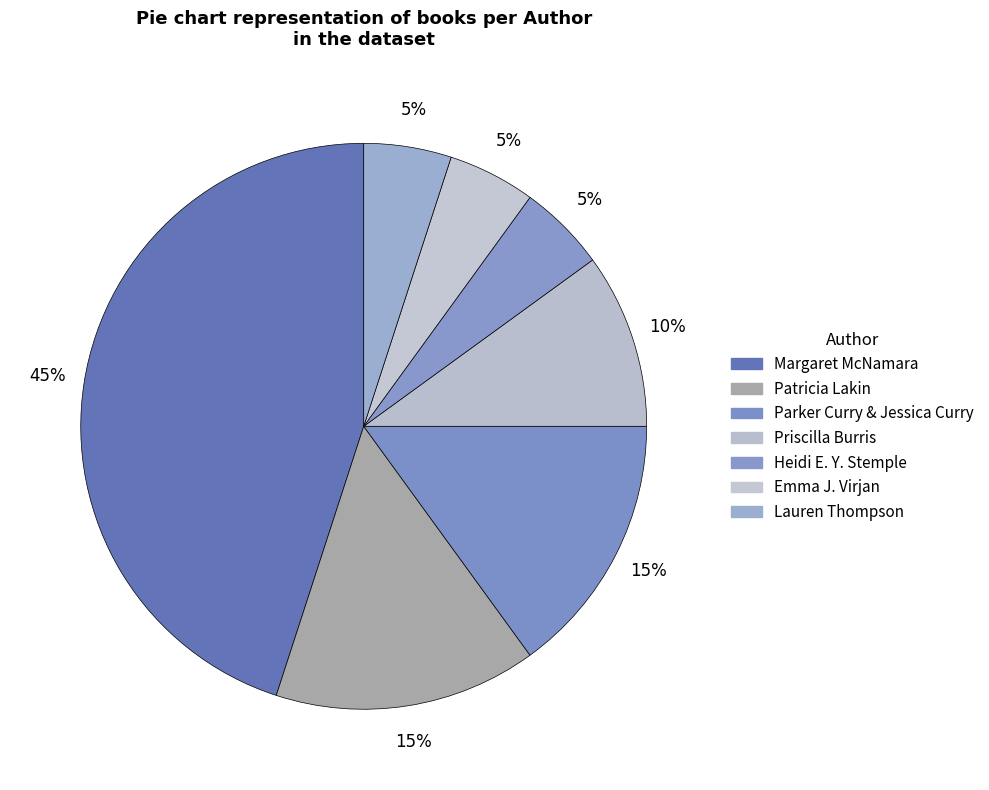

Count the number of slices in the pie.

7